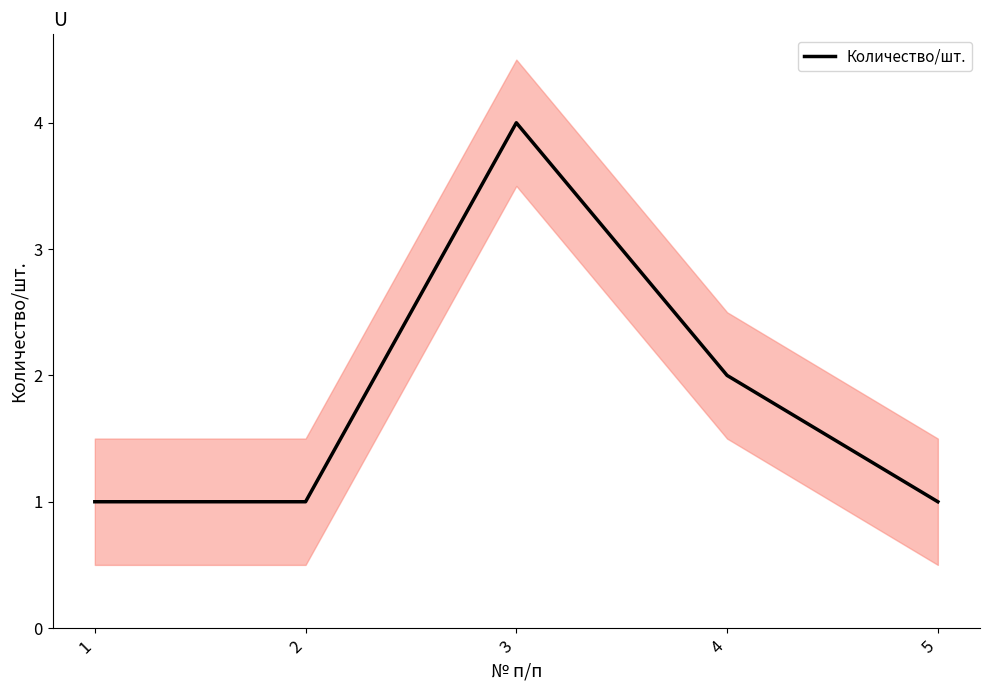

List the labels in order of value, smallest first.

1, 2, 5, 4, 3